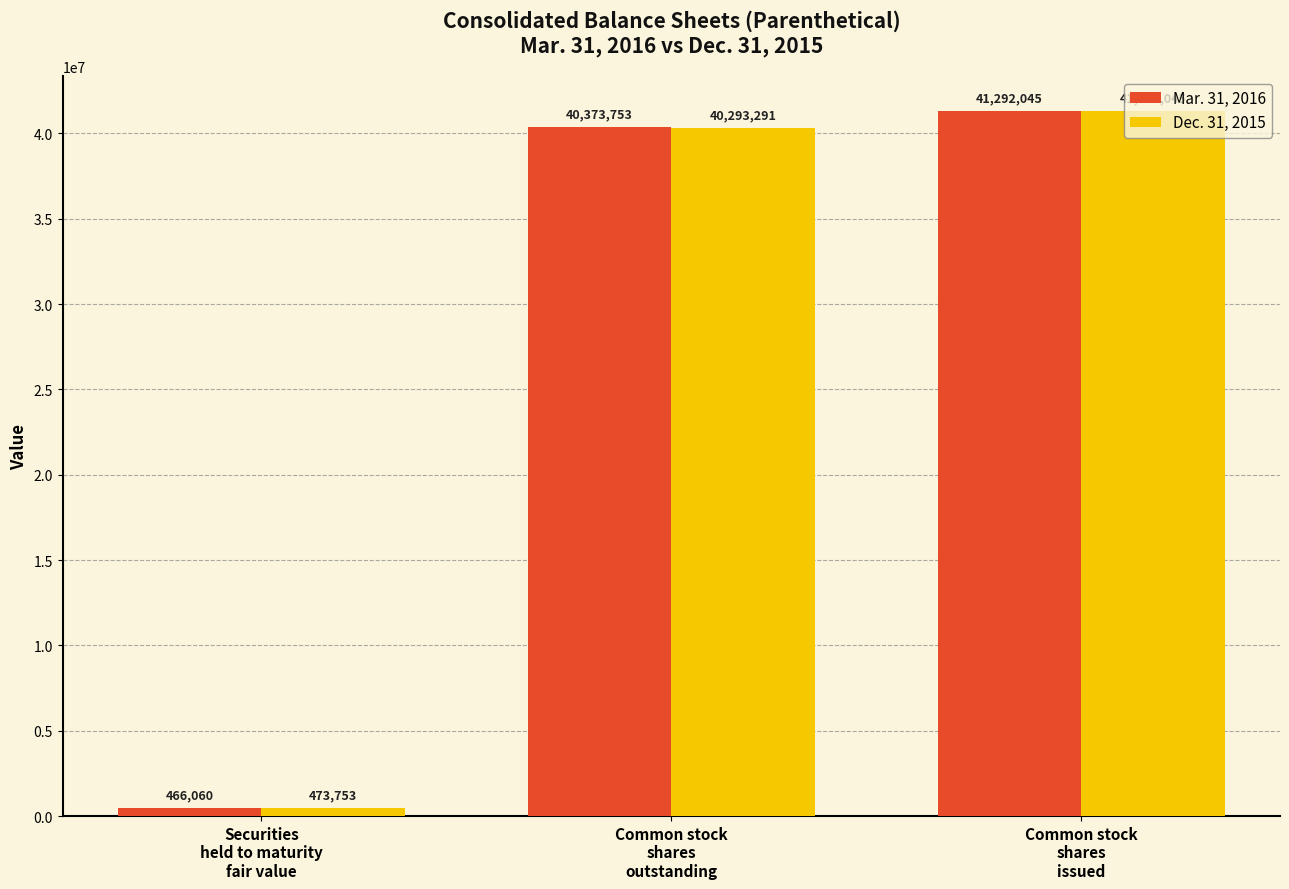

How many series are shown in this chart?

2